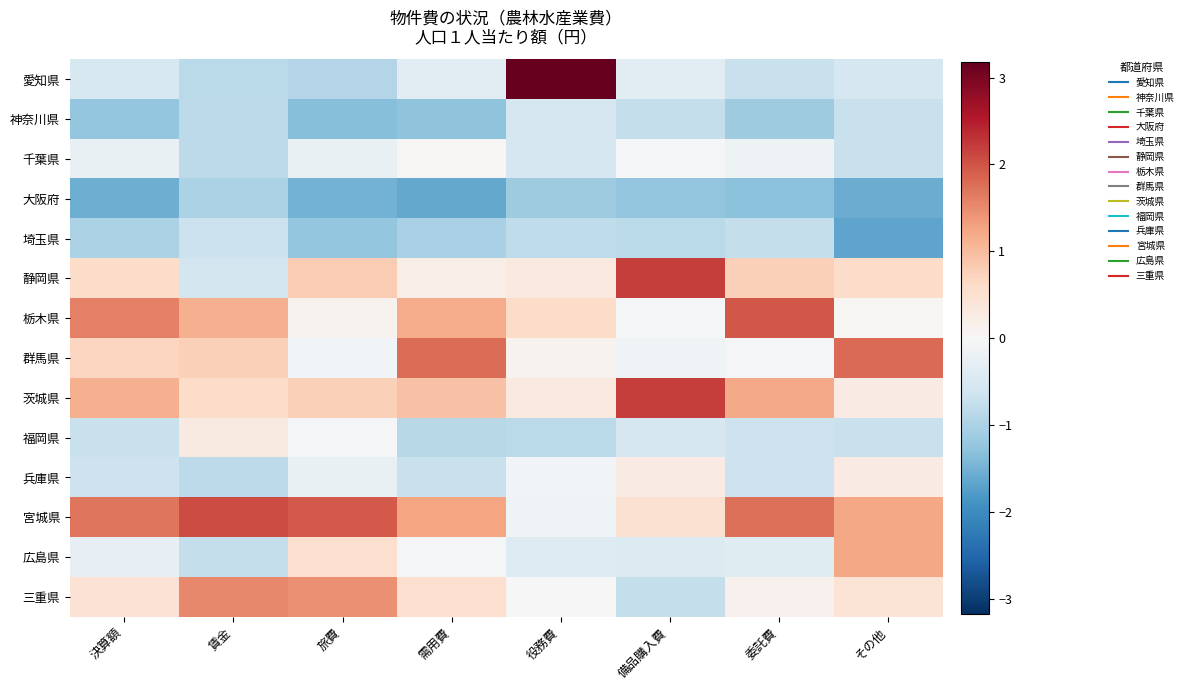

Count the number of data series in this chart.

14